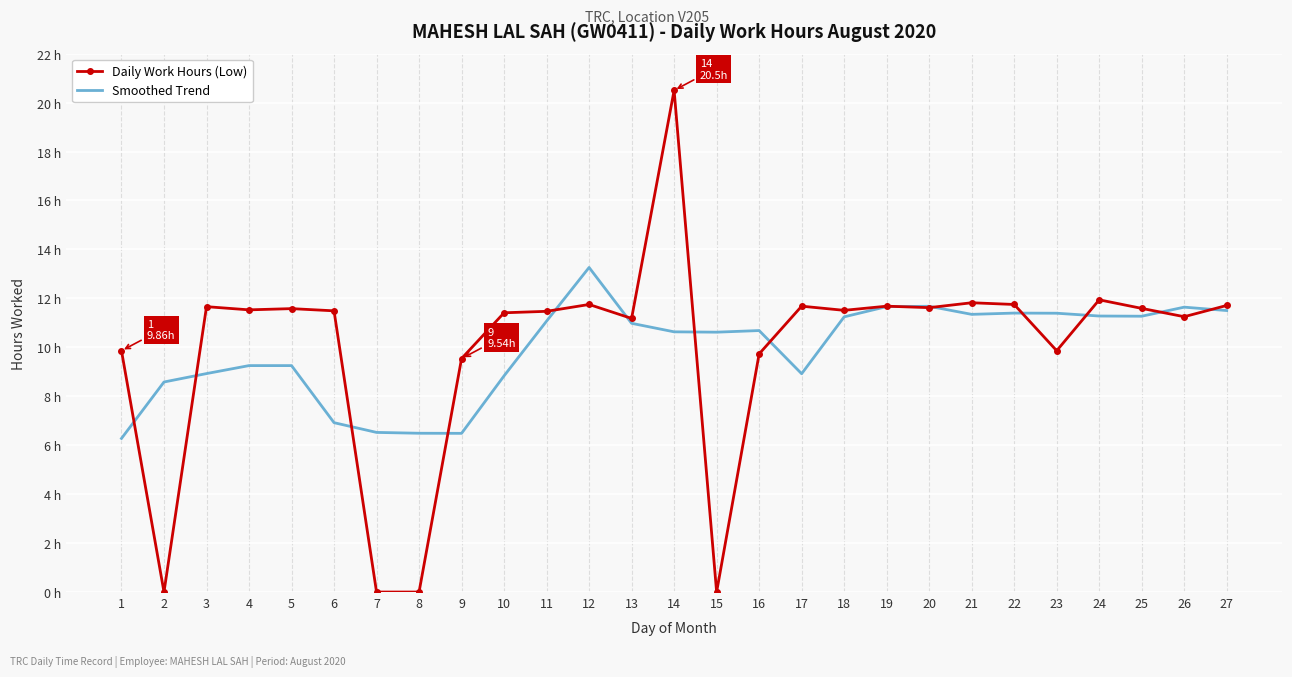

What are all the series names shown in the legend?

Daily Work Hours (Low), Smoothed Trend